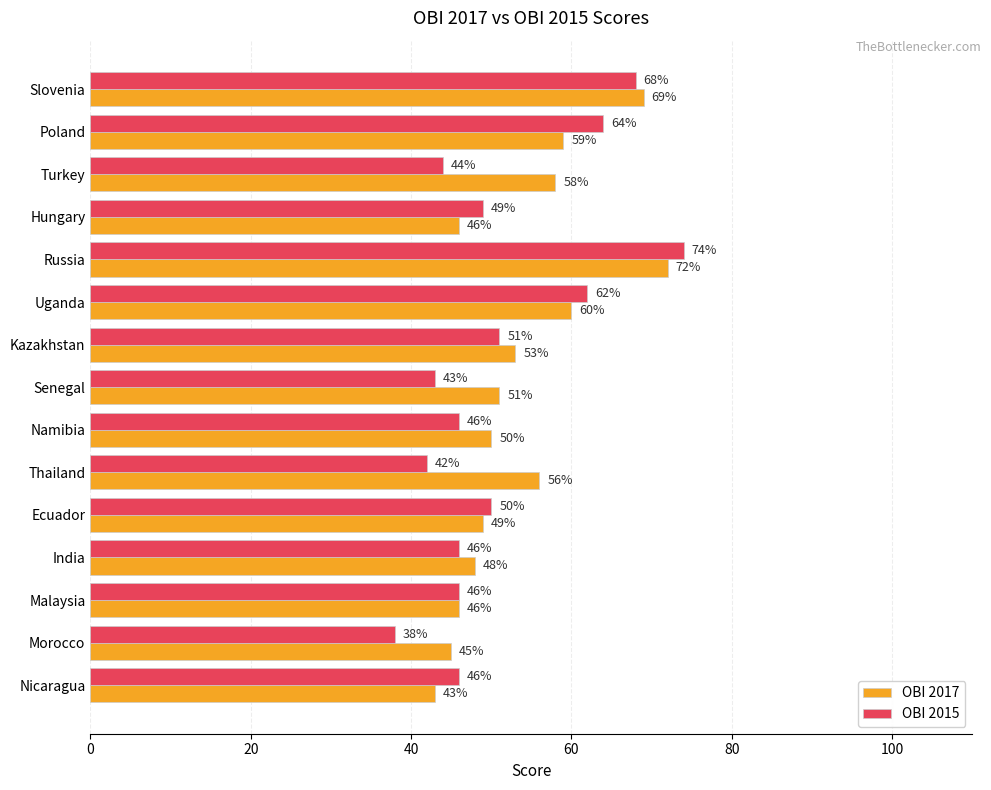

At which label is OBI 2015 closest to 56?

Kazakhstan